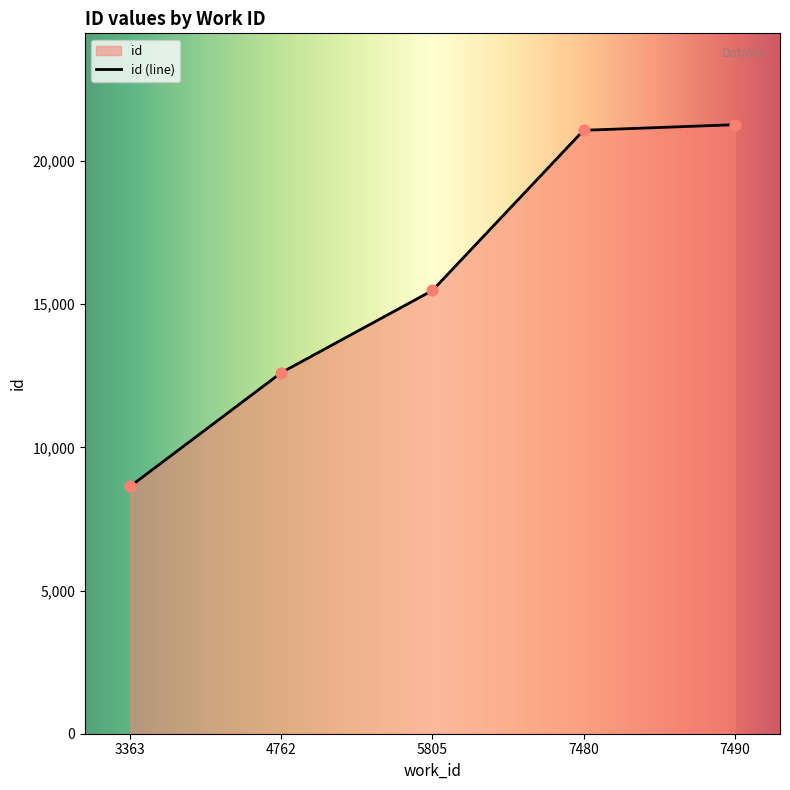

Approximately how many times larger is the value at 7480 compared to 7480?

1.0